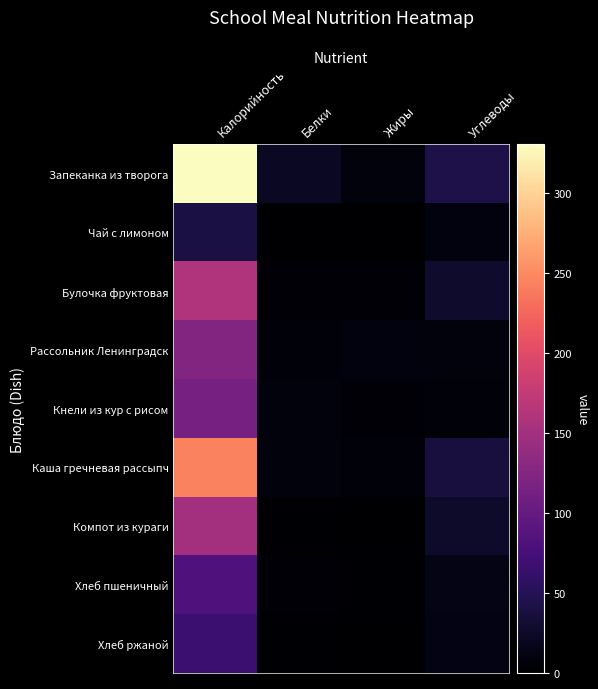

Between Белки and Жиры, which series saw the biggest shift?

Запеканка из творога